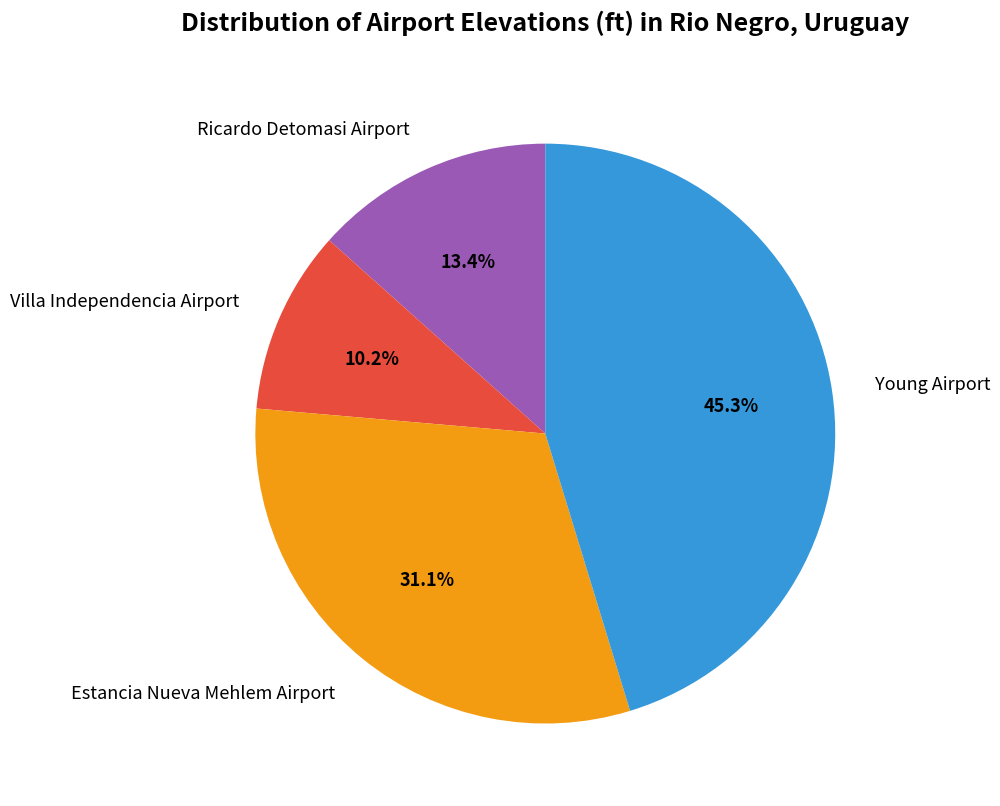

To the nearest percent, what is the difference between the largest and smallest slice percentages?

35%